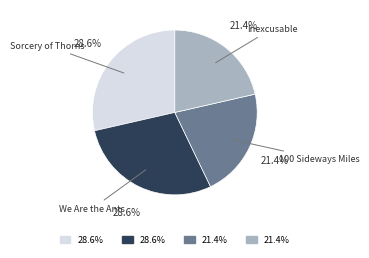

Is there any slice that represents more than half of the pie?

No